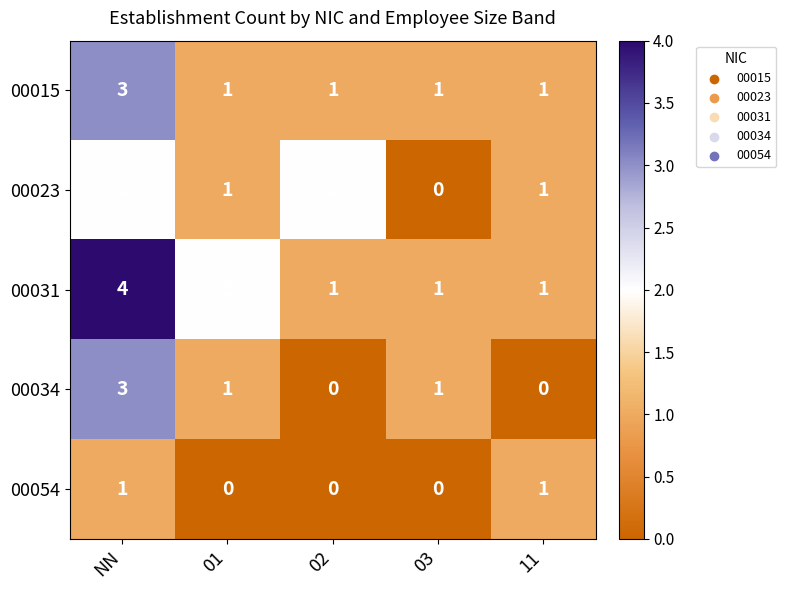

How many data points does each series have?

5